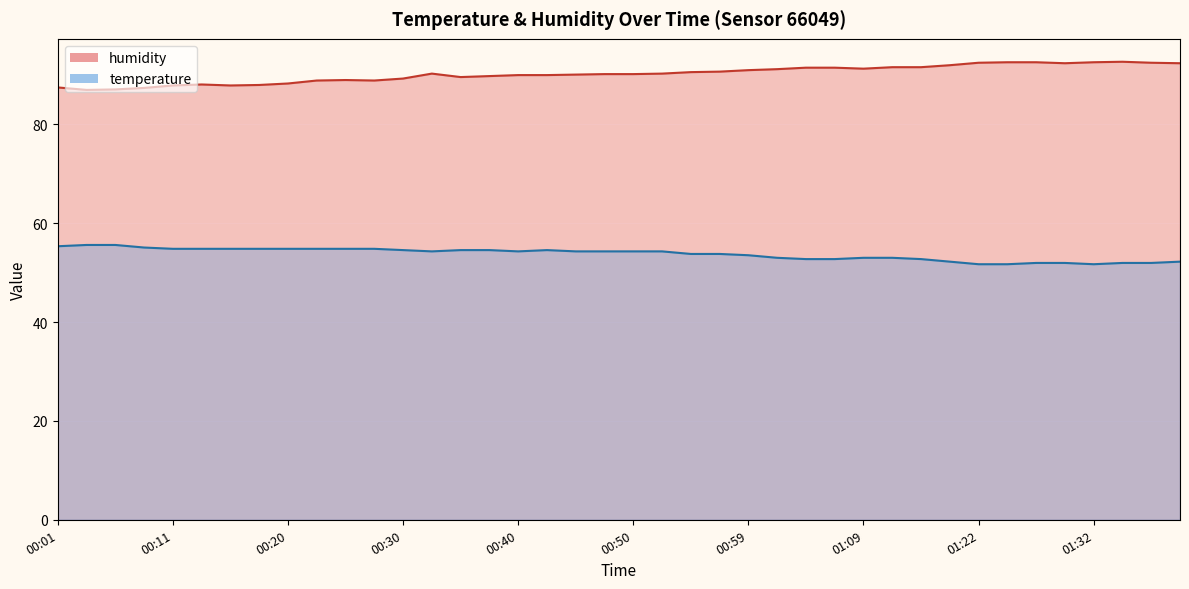

True or false: humidity and temperature intersect in this chart.

False